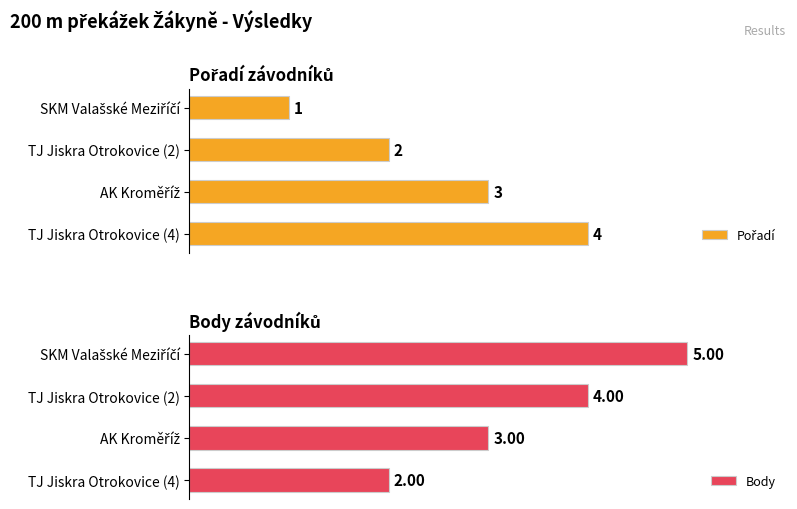

Reading left to right, what are all the values shown in this chart?

Pořadí: 0=1	1=2	2=3	3=4
Body: 0=5	1=4	2=3	3=2